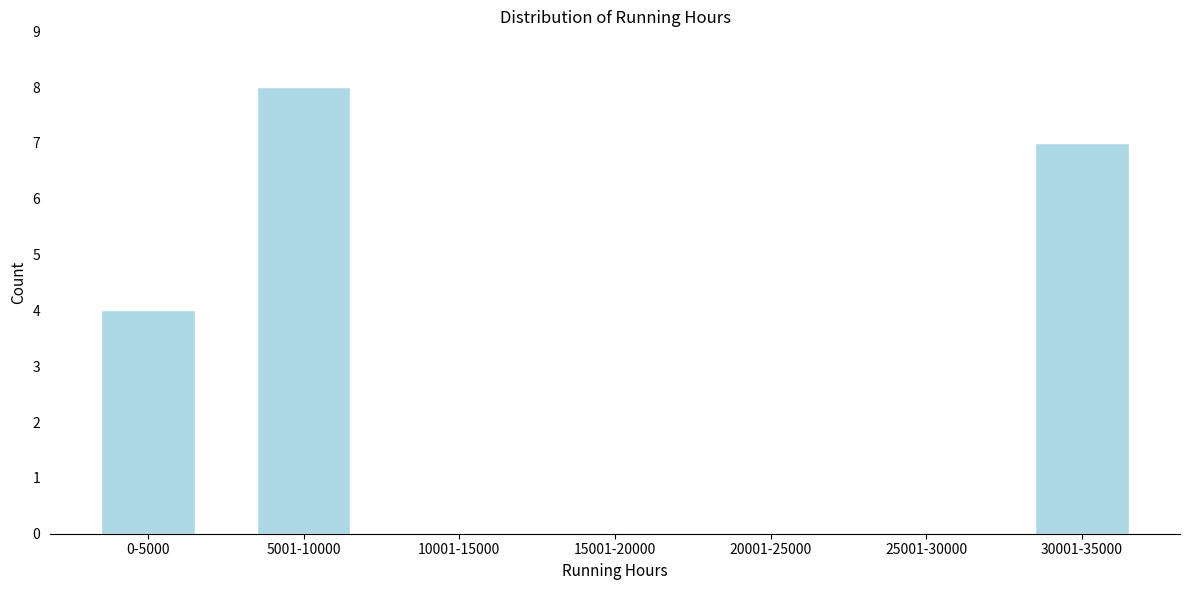

Reading left to right, transcribe all the data shown in this chart.

0-5000=4	5001-10000=8	10001-15000=0	15001-20000=0	20001-25000=0	25001-30000=0	30001-35000=7